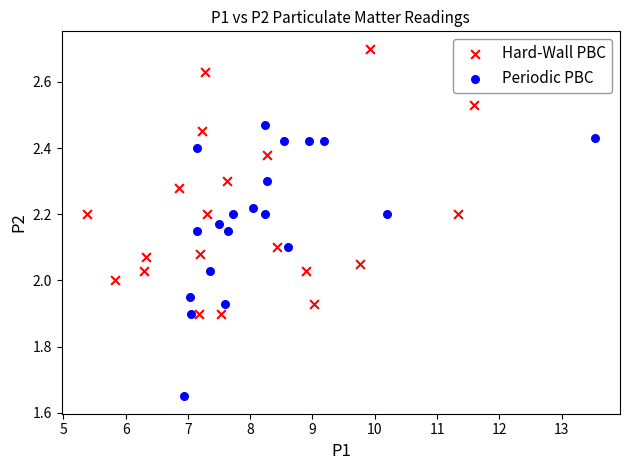

Which series has the largest Y range (max minus min)?

Periodic PBC